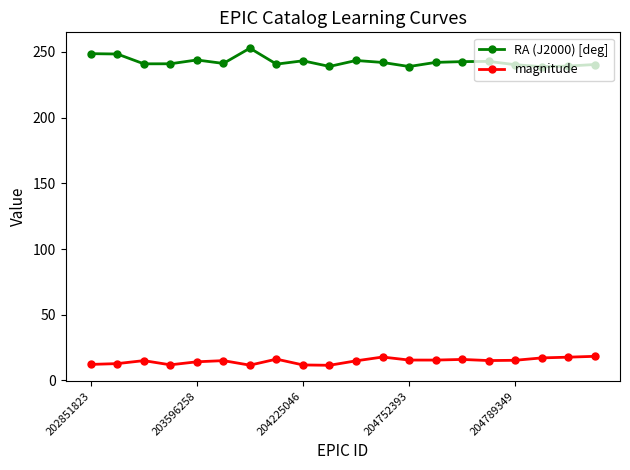

How many series are shown in this chart?

2